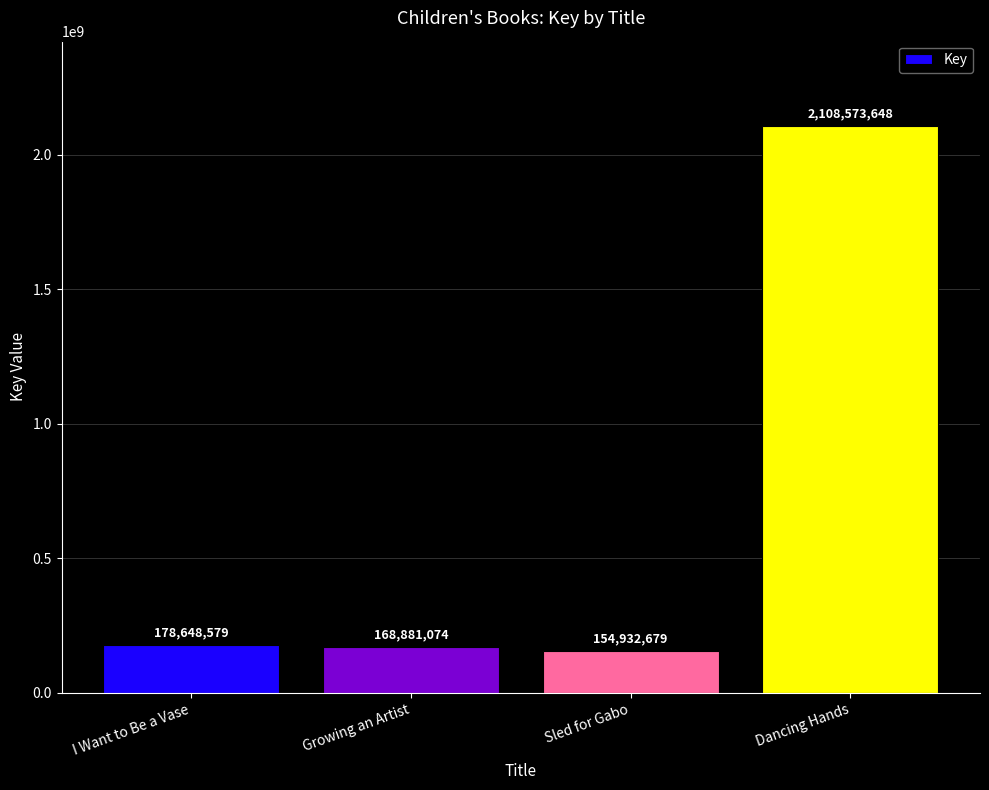

How many series are shown in this chart?

1